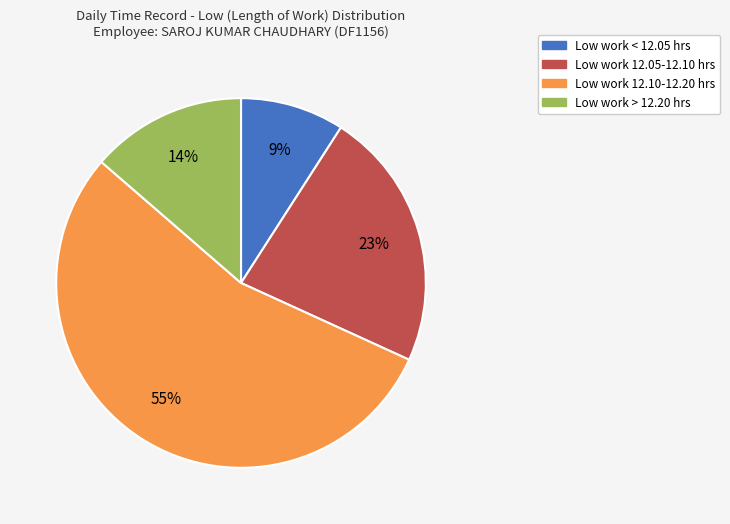

Does any single category account for the majority?

Yes